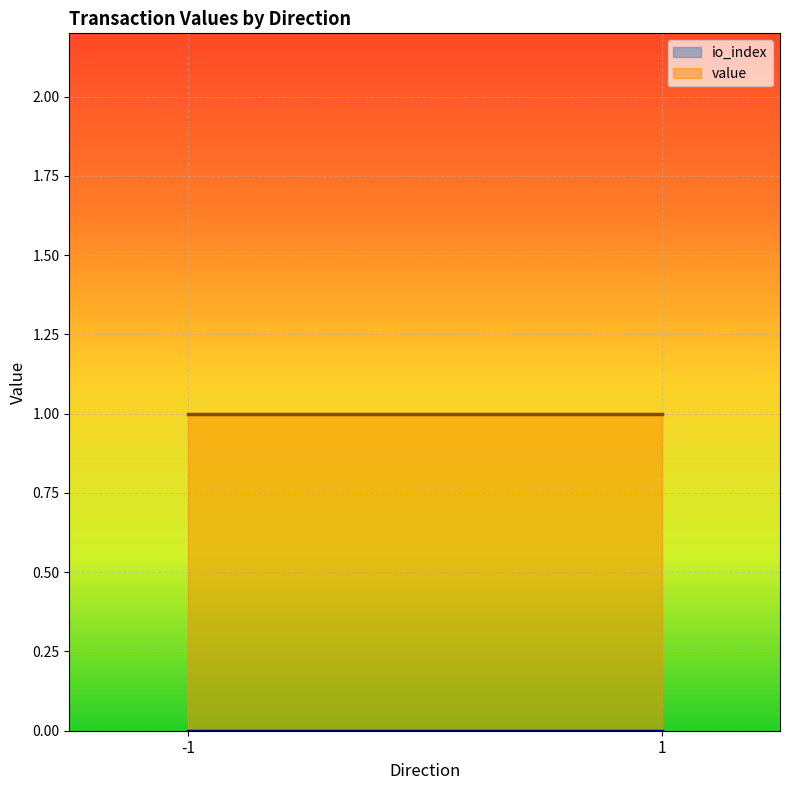

The value series shows 1.4 at 1. True or false?

False